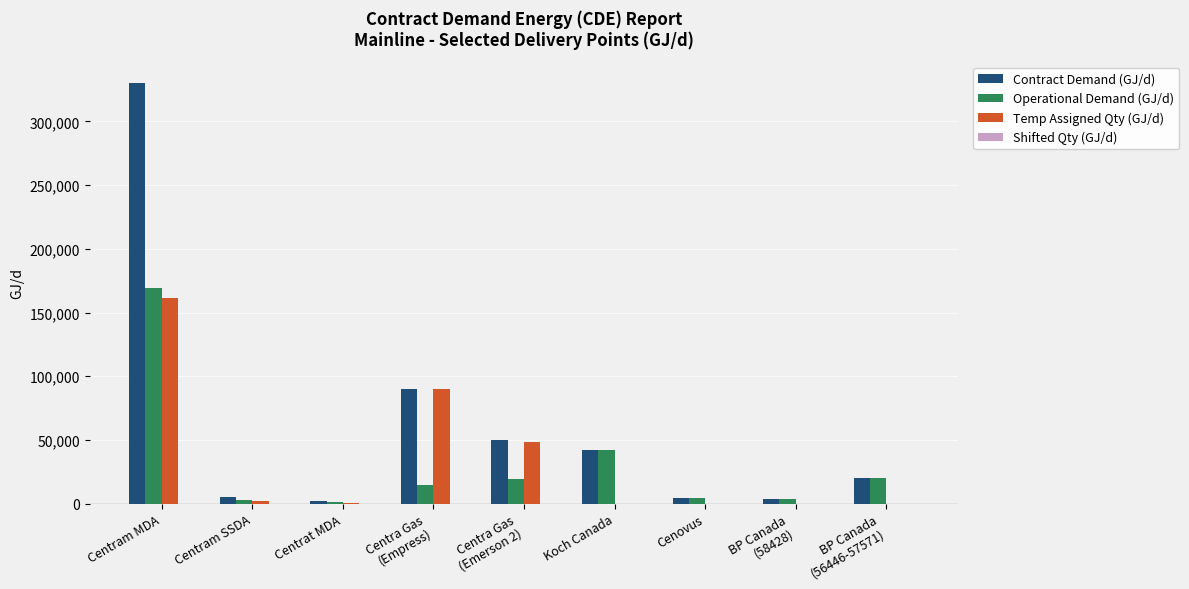

True or false: Operational Demand (GJ/d) has a value of 42202 at Koch Canada.

True